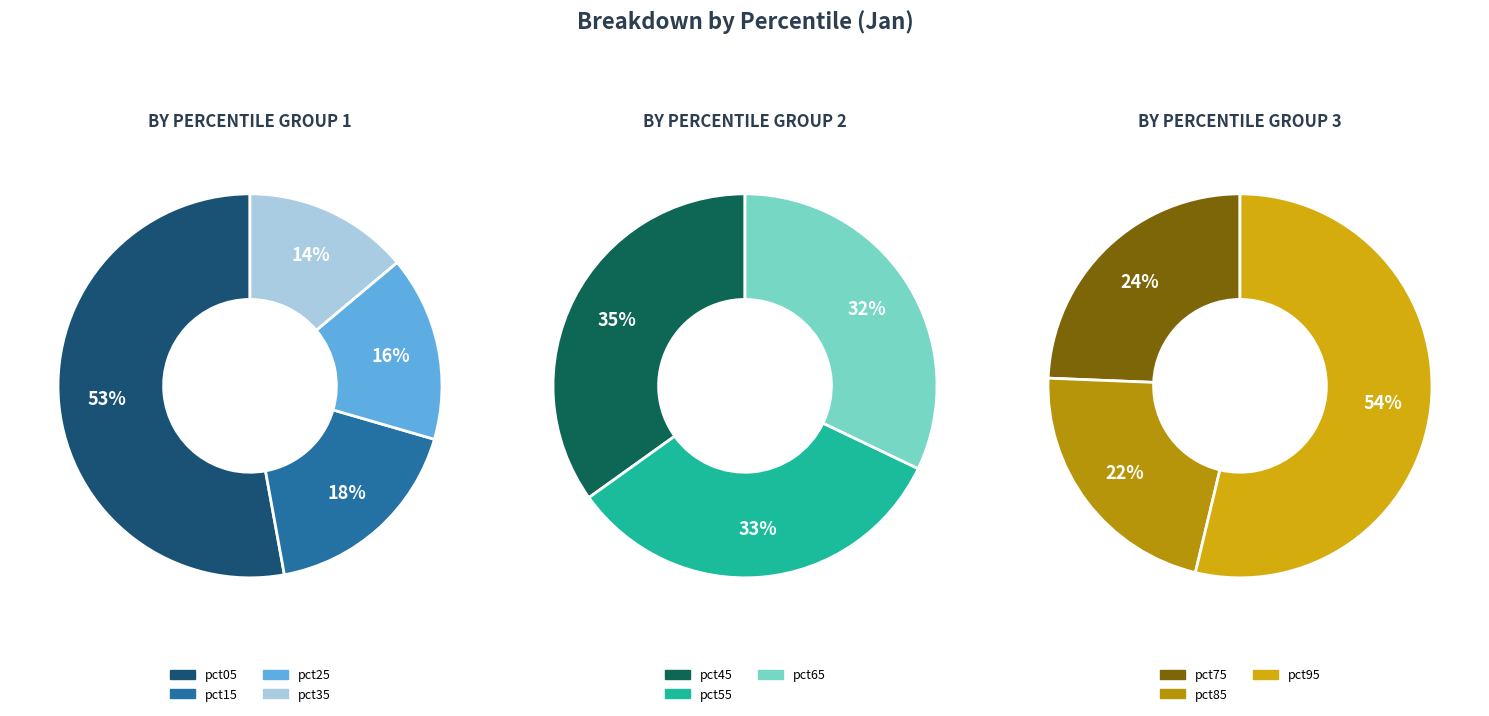

How many segments does this pie chart have?

10